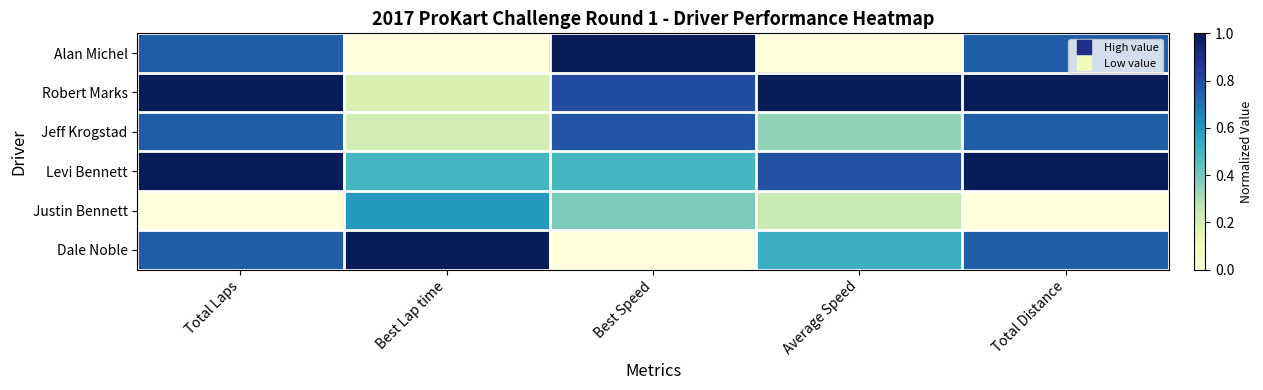

At which category is the sum across all series the highest?

Total Laps